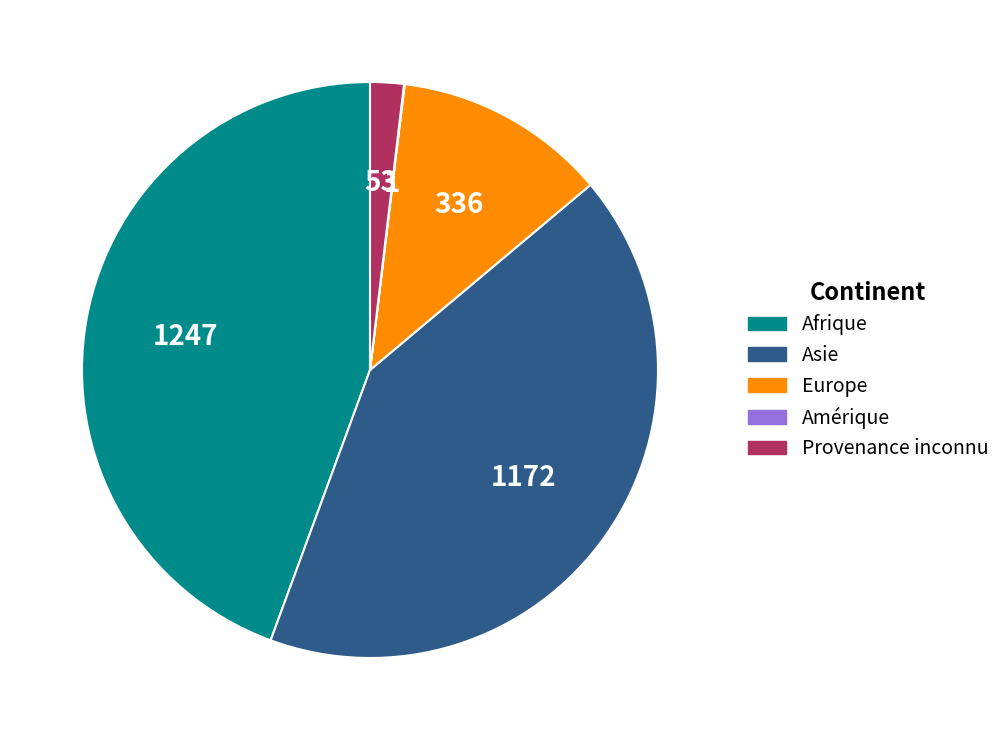

What is the largest slice in the pie chart?

Afrique